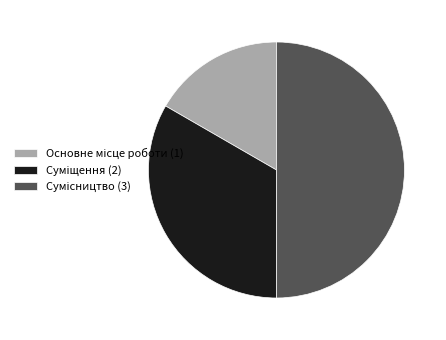

What percentage is the Суміщення slice, to the nearest percent?

33%